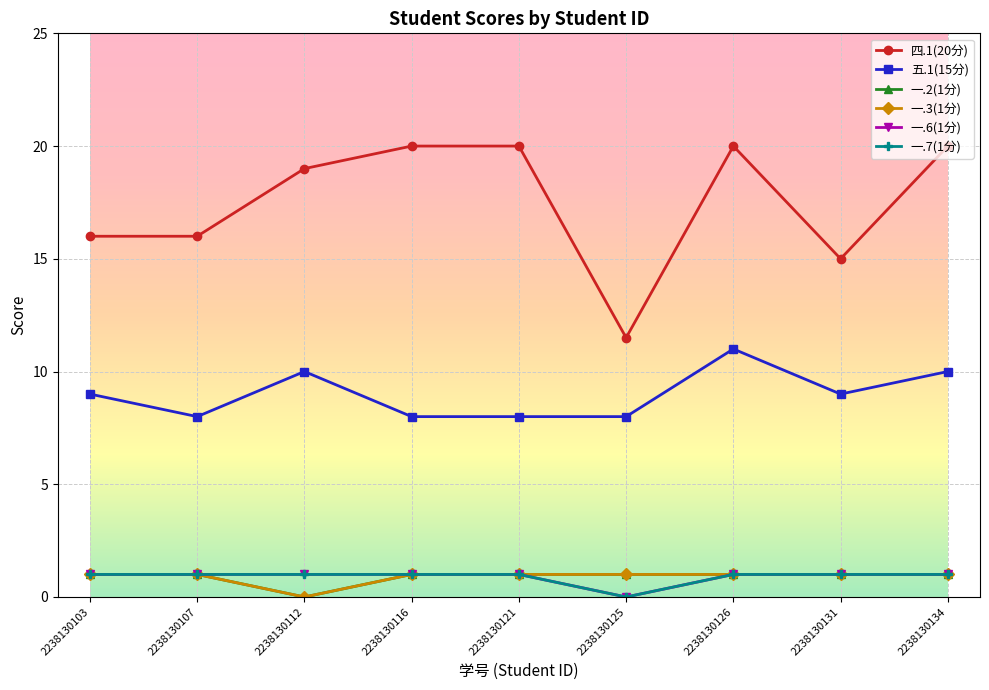

The 五.1(15分) series shows 10.0 at 2238130112. True or false?

True